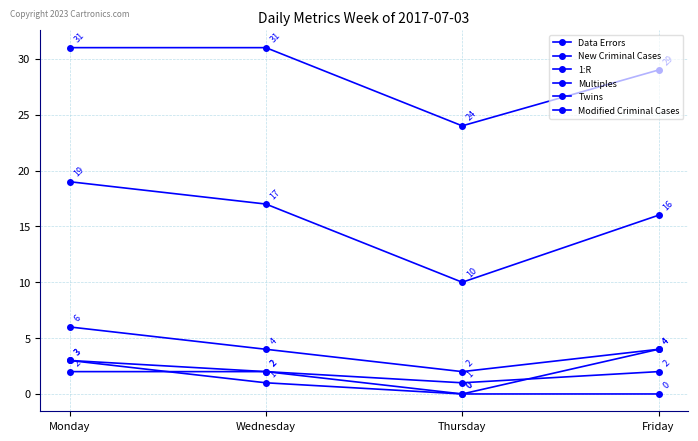

Rank the series at Friday from highest to lowest value.

1:R, Data Errors, New Criminal Cases, Twins, Modified Criminal Cases, Multiples